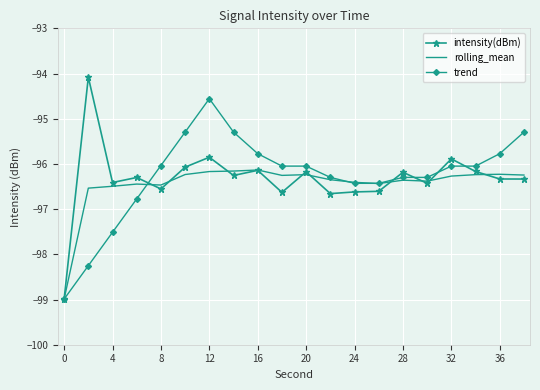

What is the maximum value shown in the chart?

-94.1